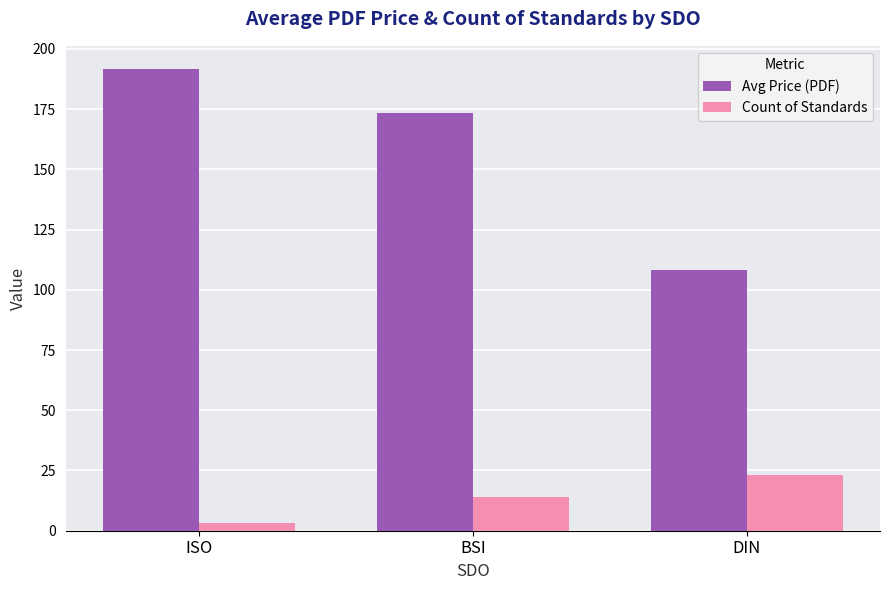

Is it true that Count of Standards equals 14.0 at BSI?

True